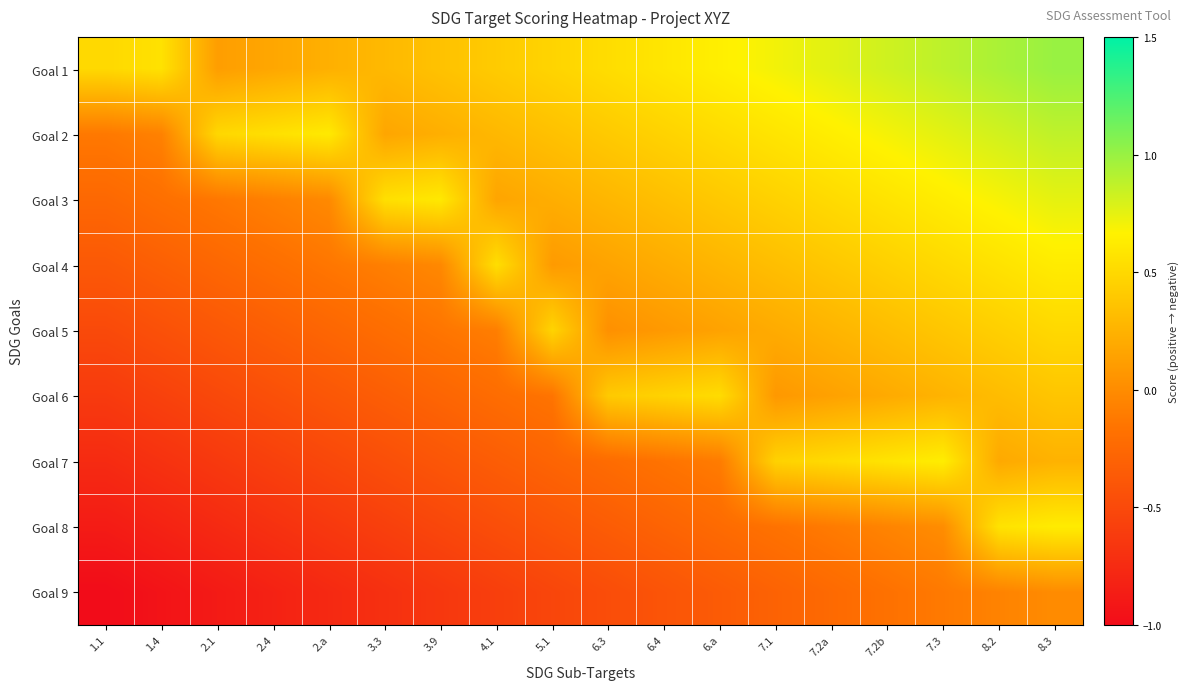

Reading left to right, transcribe all the data shown in this chart.

Goal 1: 1.1=0.5	1.4=0.6	2.1=0.1	2.4=0.2	2.a=0.2	3.3=0.3	3.9=0.4	4.1=0.4	5.1=0.5	6.3=0.5	6.4=0.6	6.a=0.6	7.1=0.7	7.2a=0.8	7.2b=0.8	7.3=0.9	8.2=0.9	8.3=1.0
Goal 2: 1.1=-0.1	1.4=-0.1	2.1=0.5	2.4=0.6	2.a=0.6	3.3=0.2	3.9=0.2	4.1=0.3	5.1=0.3	6.3=0.4	6.4=0.5	6.a=0.5	7.1=0.6	7.2a=0.6	7.2b=0.7	7.3=0.8	8.2=0.8	8.3=0.9
Goal 3: 1.1=-0.2	1.4=-0.2	2.1=-0.1	2.4=-0.1	2.a=-0.0	3.3=0.5	3.9=0.6	4.1=0.2	5.1=0.2	6.3=0.3	6.4=0.3	6.a=0.4	7.1=0.5	7.2a=0.5	7.2b=0.6	7.3=0.6	8.2=0.7	8.3=0.8
Goal 4: 1.1=-0.4	1.4=-0.3	2.1=-0.3	2.4=-0.2	2.a=-0.1	3.3=-0.1	3.9=-0.0	4.1=0.5	5.1=0.1	6.3=0.2	6.4=0.2	6.a=0.3	7.1=0.3	7.2a=0.4	7.2b=0.4	7.3=0.5	8.2=0.6	8.3=0.6
Goal 5: 1.1=-0.5	1.4=-0.4	2.1=-0.4	2.4=-0.3	2.a=-0.3	3.3=-0.2	3.9=-0.1	4.1=-0.1	5.1=0.5	6.3=0.0	6.4=0.1	6.a=0.1	7.1=0.2	7.2a=0.3	7.2b=0.3	7.3=0.4	8.2=0.4	8.3=0.5
Goal 6: 1.1=-0.6	1.4=-0.6	2.1=-0.5	2.4=-0.4	2.a=-0.4	3.3=-0.3	3.9=-0.3	4.1=-0.2	5.1=-0.2	6.3=0.4	6.4=0.5	6.a=0.5	7.1=0.1	7.2a=0.1	7.2b=0.2	7.3=0.3	8.2=0.3	8.3=0.4
Goal 7: 1.1=-0.8	1.4=-0.7	2.1=-0.6	2.4=-0.6	2.a=-0.5	3.3=-0.5	3.9=-0.4	4.1=-0.3	5.1=-0.3	6.3=-0.2	6.4=-0.2	6.a=-0.1	7.1=0.5	7.2a=0.5	7.2b=0.6	7.3=0.6	8.2=0.2	8.3=0.2
Goal 8: 1.1=-0.9	1.4=-0.8	2.1=-0.8	2.4=-0.7	2.a=-0.6	3.3=-0.6	3.9=-0.5	4.1=-0.5	5.1=-0.4	6.3=-0.3	6.4=-0.3	6.a=-0.2	7.1=-0.2	7.2a=-0.1	7.2b=-0.1	7.3=0.0	8.2=0.6	8.3=0.6
Goal 9: 1.1=-1.0	1.4=-0.9	2.1=-0.9	2.4=-0.8	2.a=-0.8	3.3=-0.7	3.9=-0.6	4.1=-0.6	5.1=-0.5	6.3=-0.5	6.4=-0.4	6.a=-0.4	7.1=-0.3	7.2a=-0.2	7.2b=-0.2	7.3=-0.1	8.2=-0.1	8.3=0.0